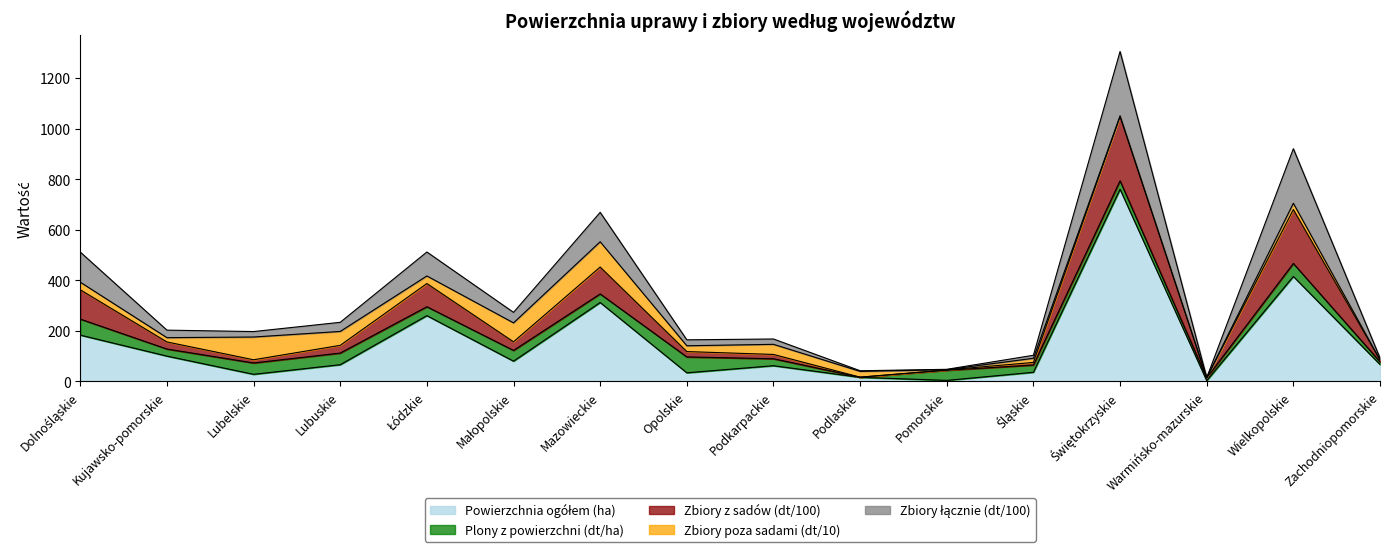

What is the average value of the Powierzchnia ogółem (ha) series?

151.6